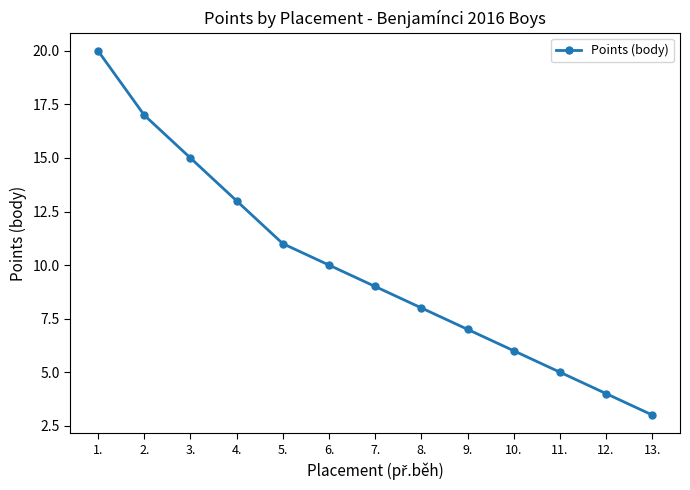

What is the change in value from 3. to 8.?

-7